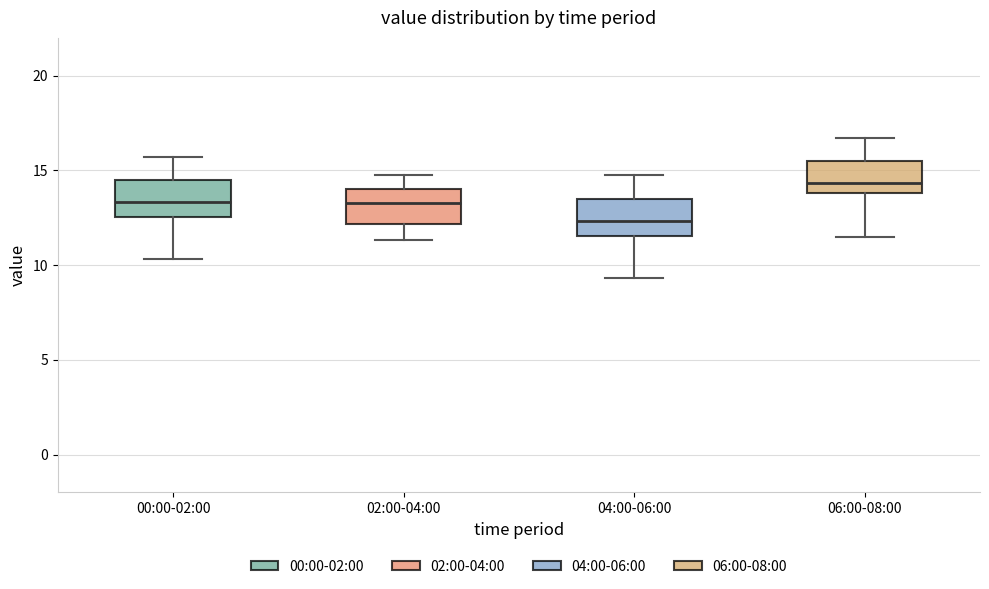

Where is the upper edge of the box for 00:00-02:00 on the y-axis? The values are not printed on the chart, so give them approximately, as read against the axis.

14.5